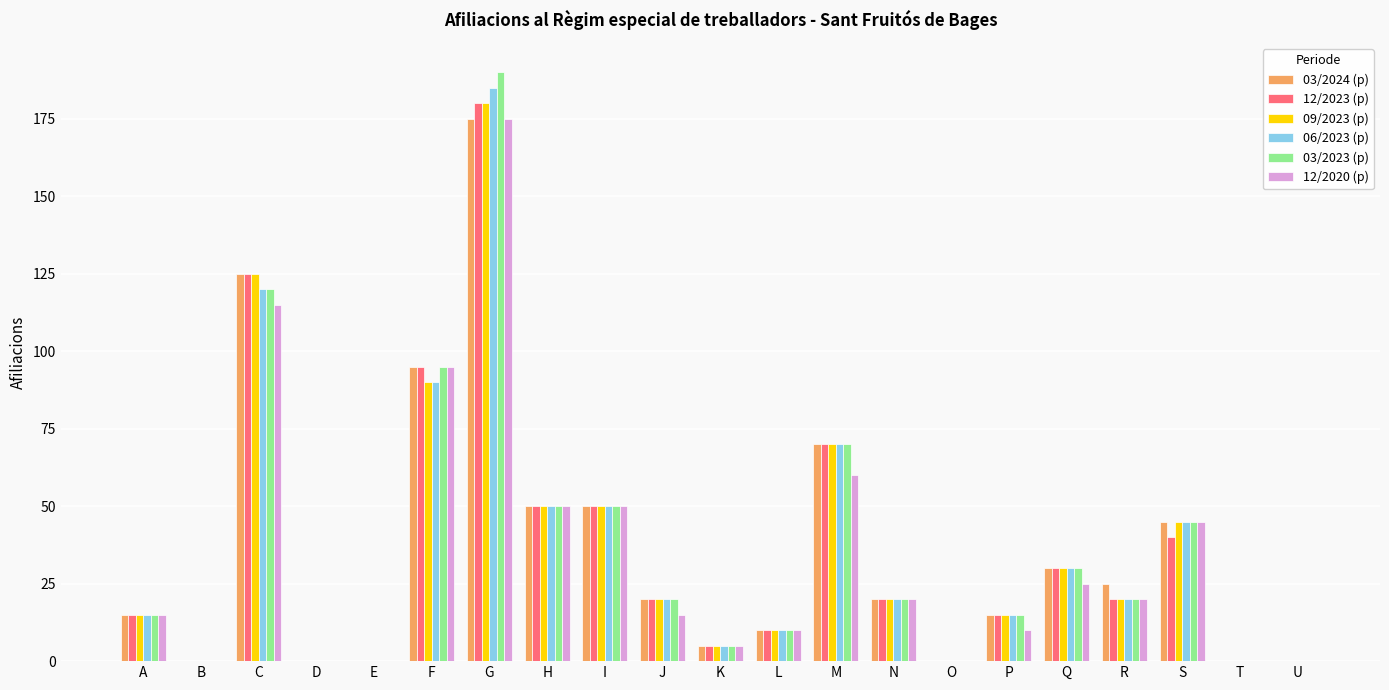

Is the value of 12/2020 (p) at L greater than the value of 09/2023 (p) at B?

Yes